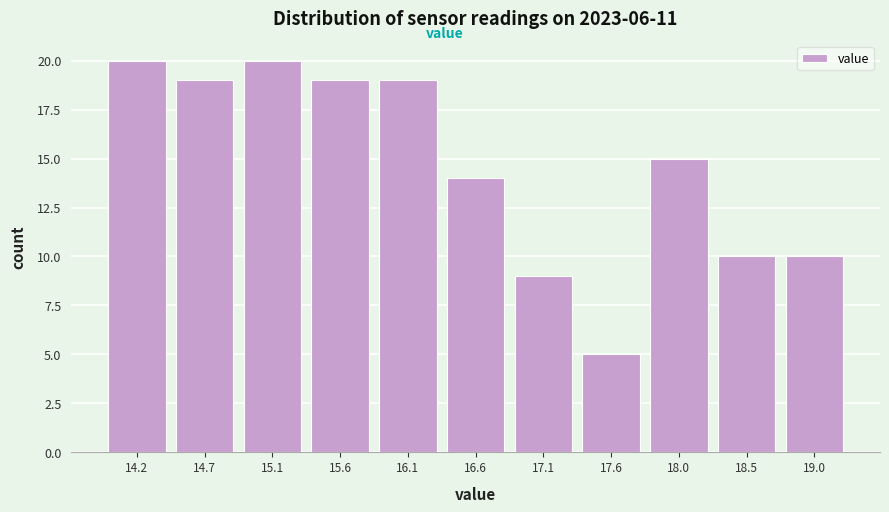

Reading right to left, list all the values displayed in this chart.

19.0=10	18.5=10	18.0=15	17.6=5	17.1=9	16.6=14	16.1=19	15.6=19	15.1=20	14.7=19	14.2=20